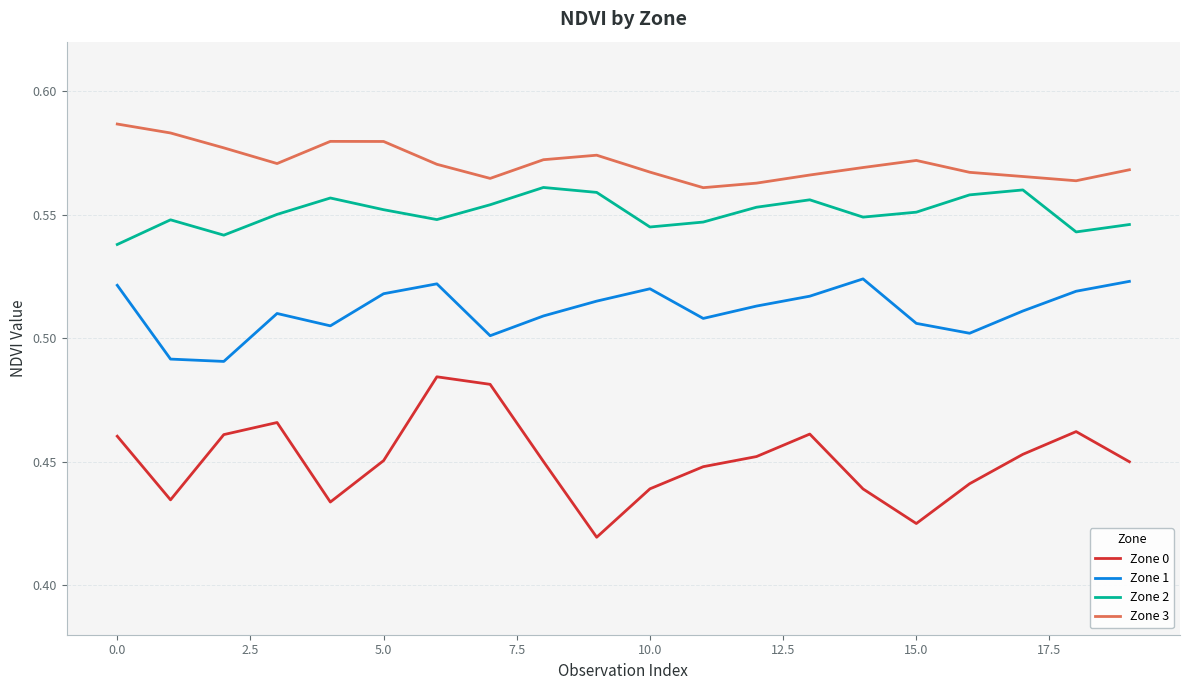

How many Zone 2 values are between 0 and 1?

20